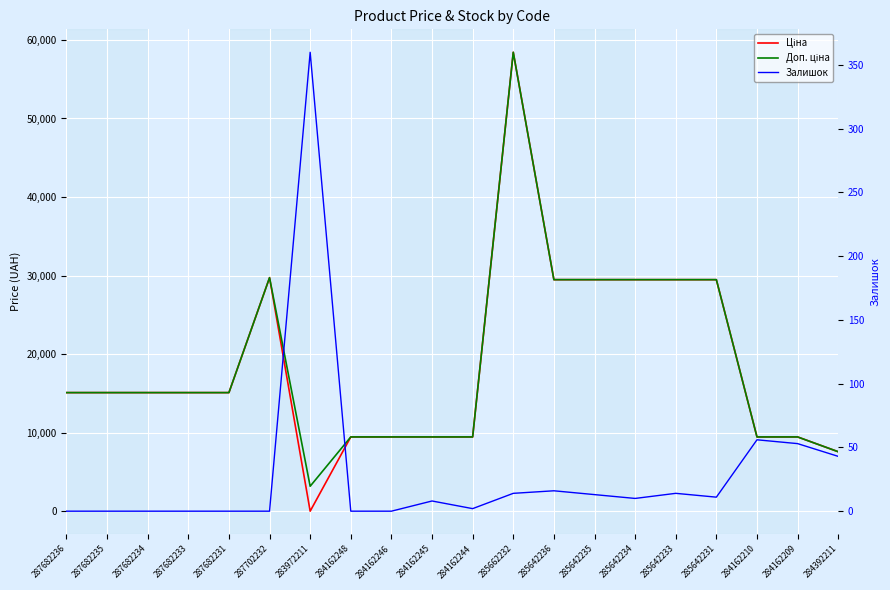

How many categories are shown in the chart?

20